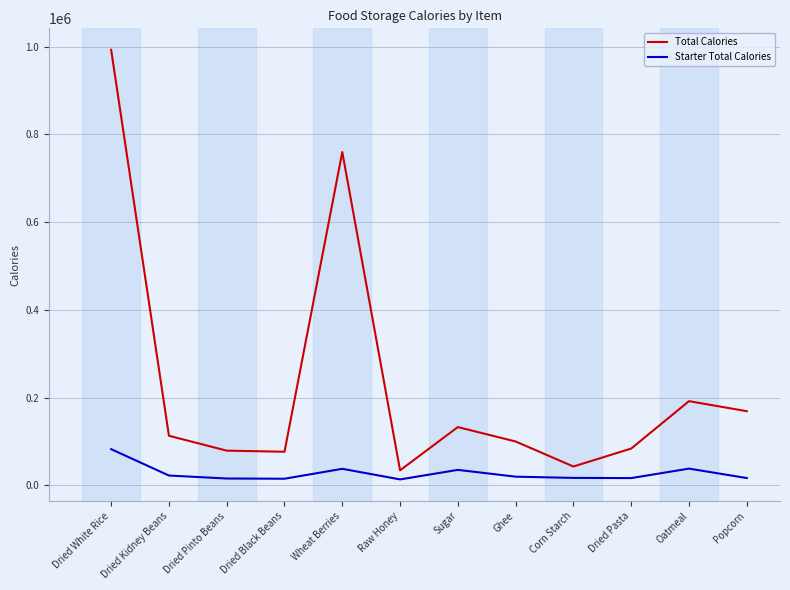

True or false: Total Calories and Starter Total Calories intersect in this chart.

False